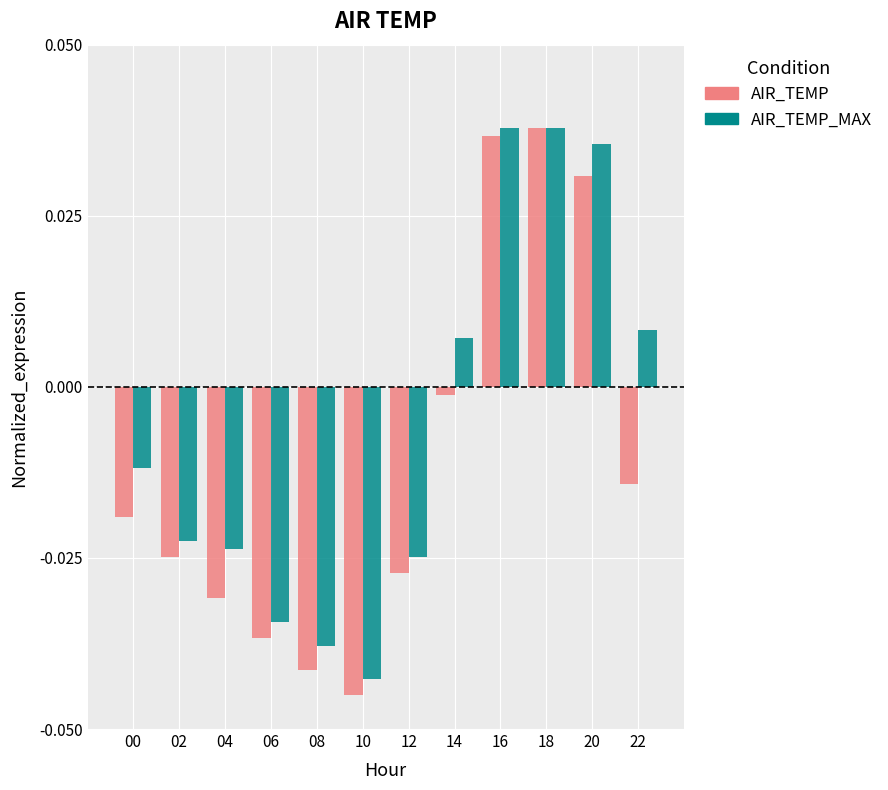

How many series are shown in this chart?

2